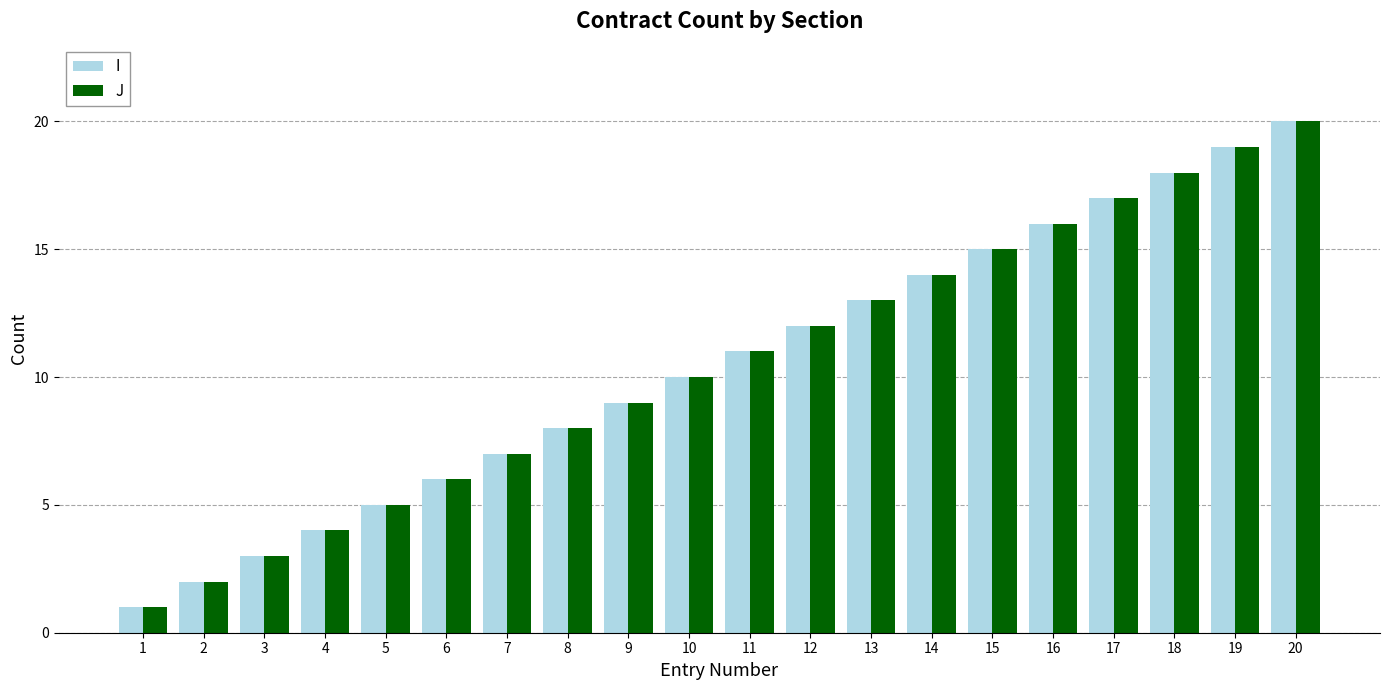

What value does the I series have at 20, to the nearest 5?

20